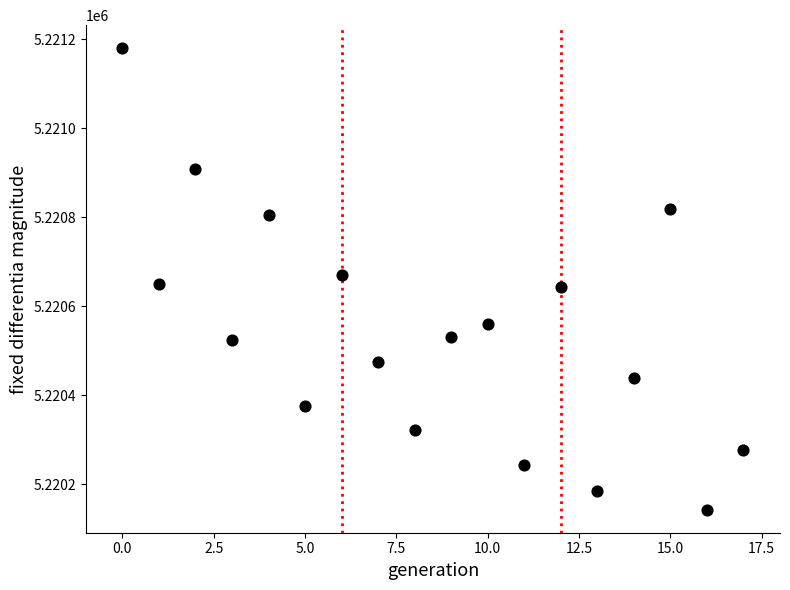

What is the range of Y values (max minus min)?

1037